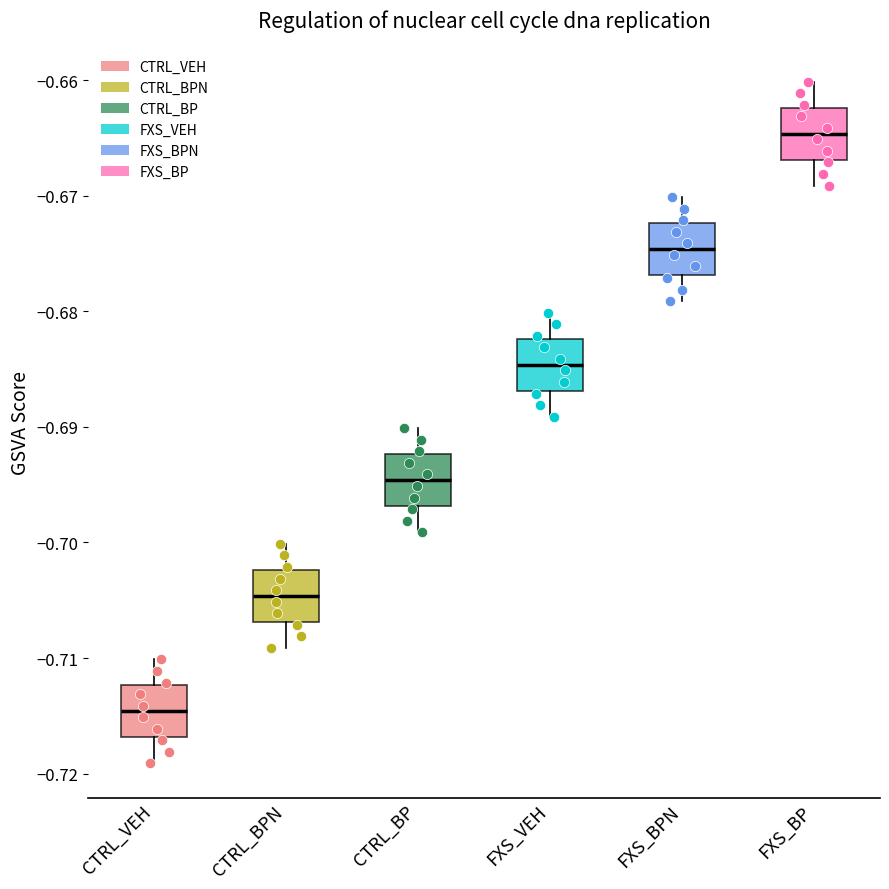

Which box has the highest median line?

FXS_BP